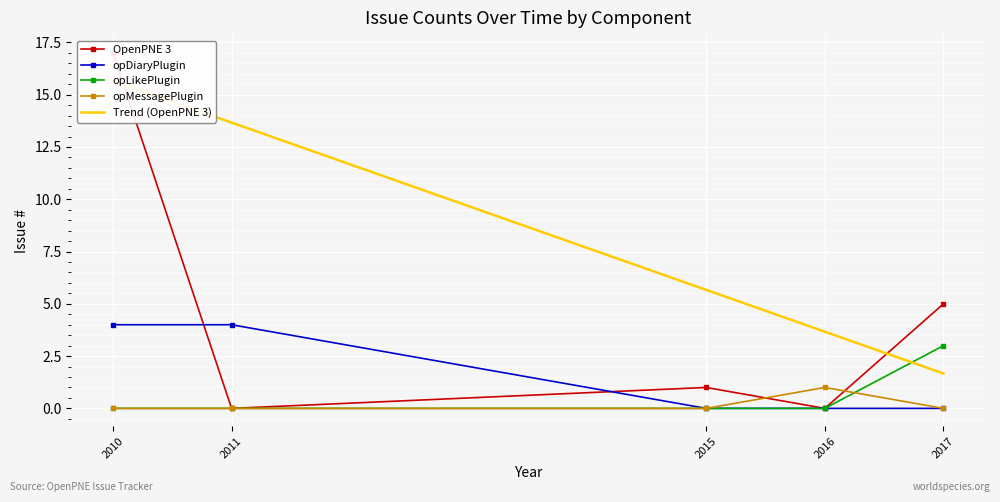

Count the number of data series in this chart.

5